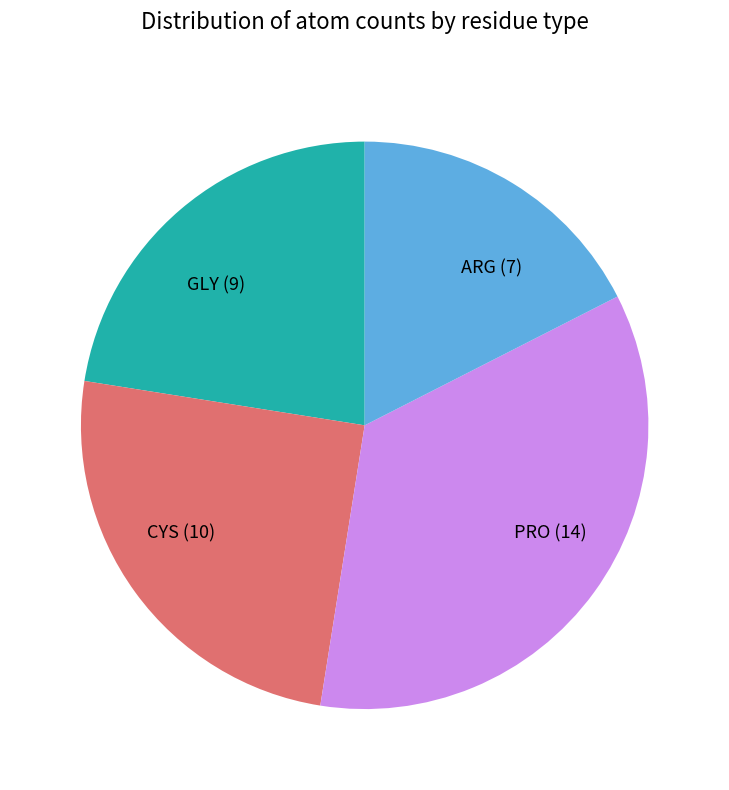

Is it true that GLY is 22% of the pie?

True